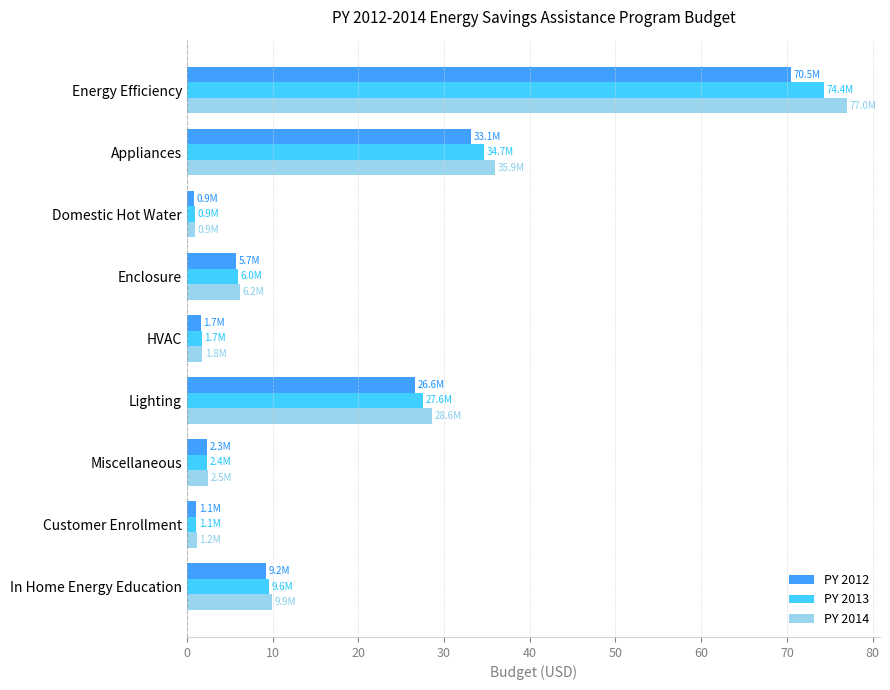

What is the sum of all PY 2013 values?

158.3